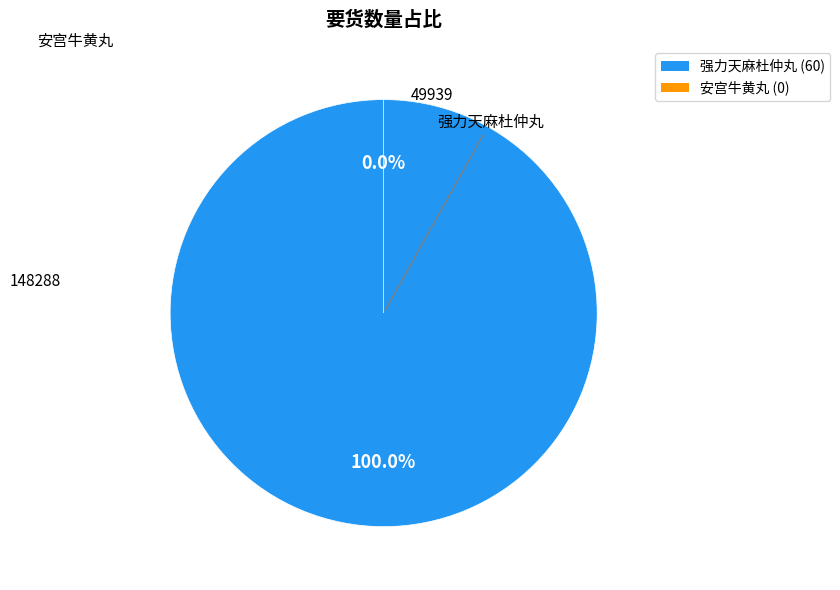

Count the number of slices in the pie.

2